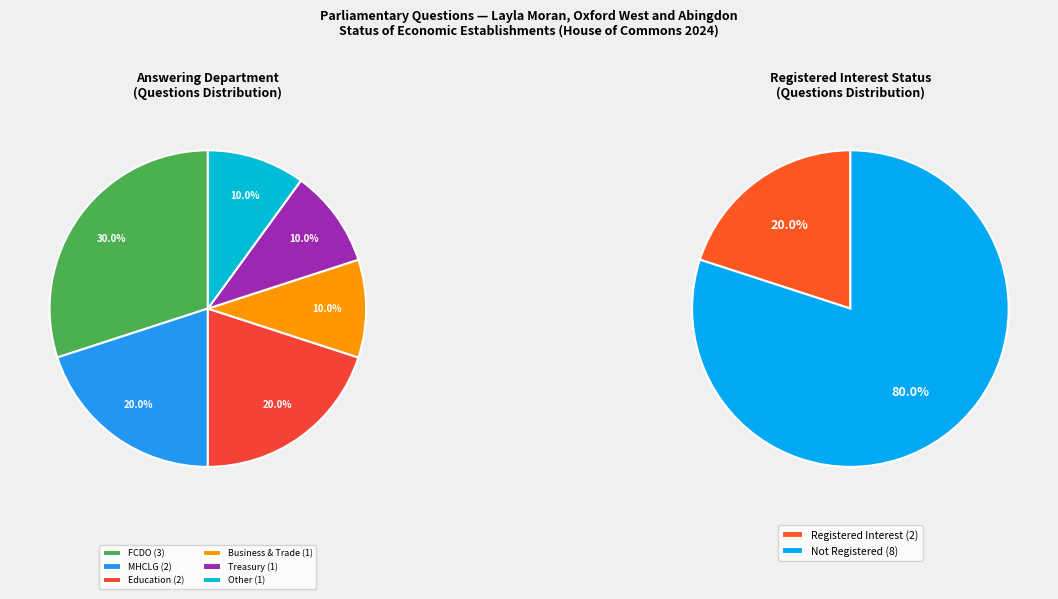

Rank the categories by value from lowest to highest.

Department for Business and Trade, Treasury, Other, Ministry of Housing, Communities and Local Government, Department for Education, Foreign, Commonwealth and Development Office